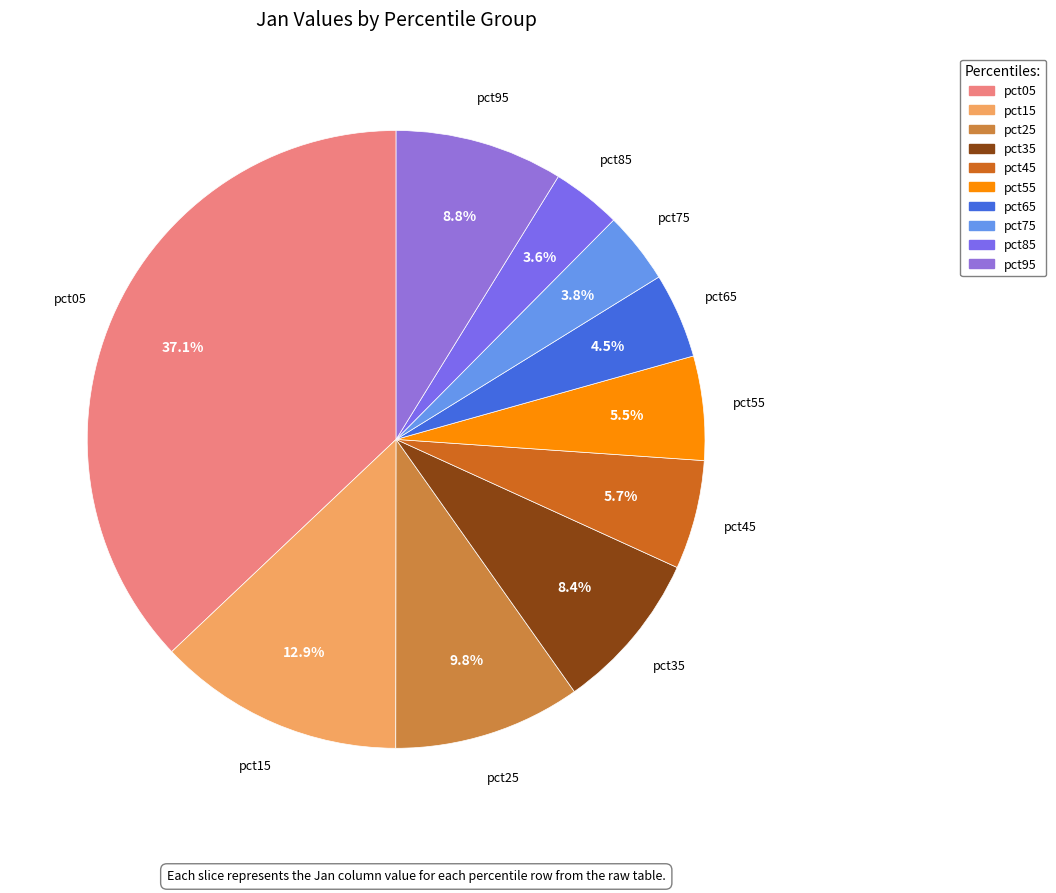

How many segments does this pie chart have?

10